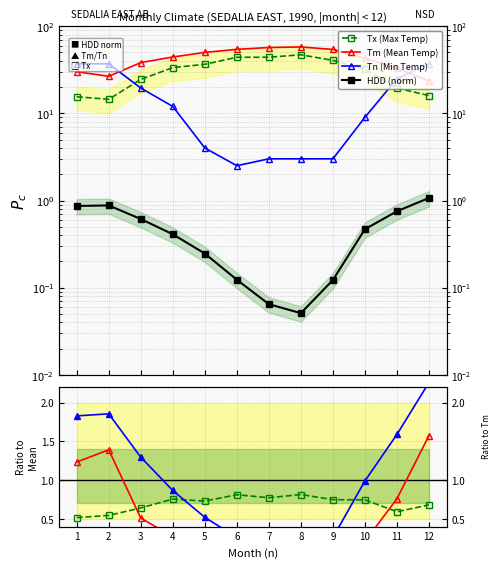

Between which two adjacent categories do Tn and Tm first intersect?

2 and 3